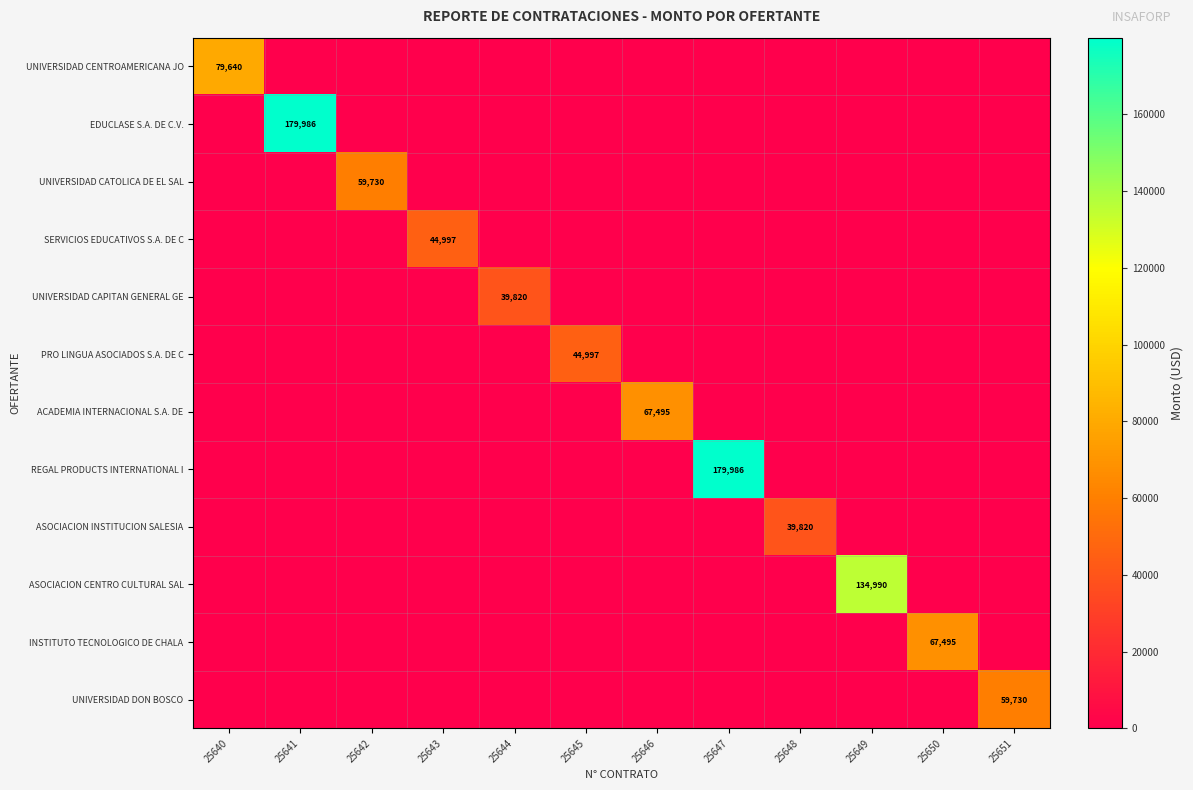

The value of SERVICIOS EDUCATIVOS S.A. DE C at 25643 is 29375. True or false?

False